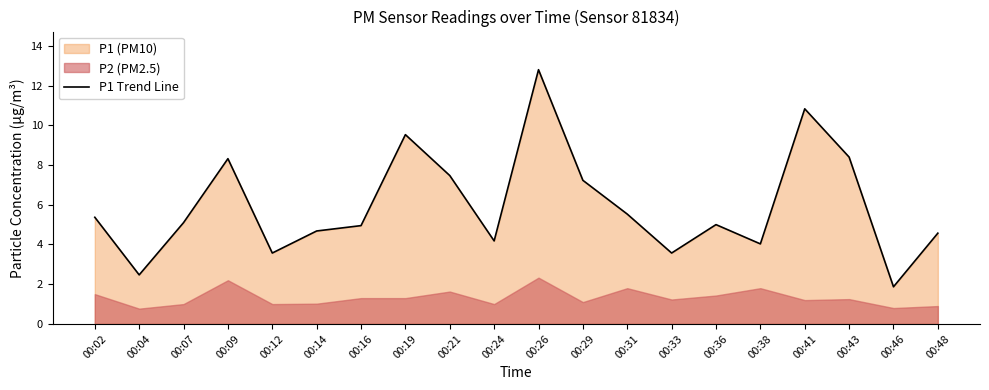

The value at 00:21 is 12.0. True or false?

False